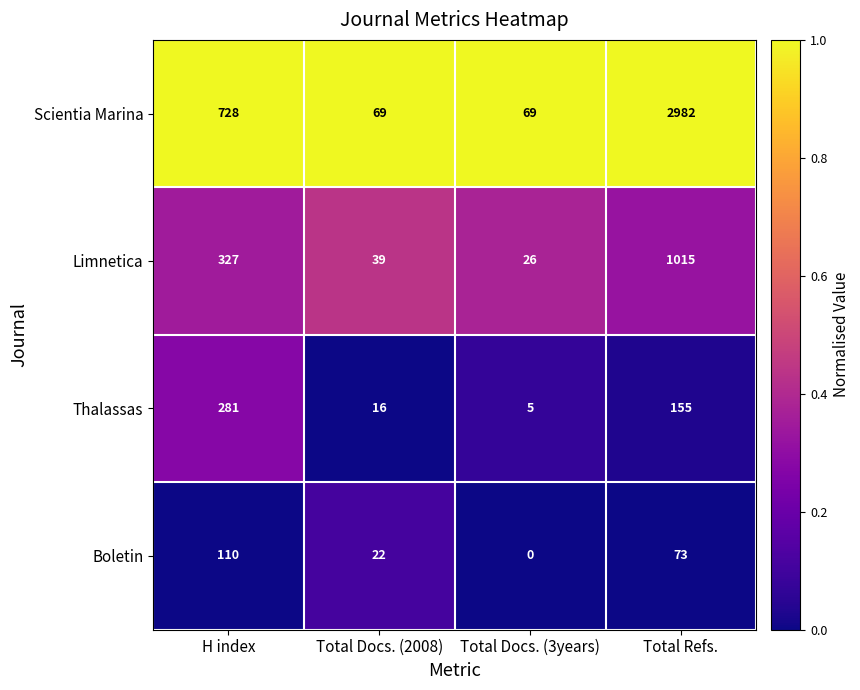

Reading left to right, transcribe all the data shown in this chart.

Scientia Marina: 728	69	69	2982
Limnetica: 327	39	26	1015
Thalassas: 281	16	5	155
Boletin: 110	22	0	73